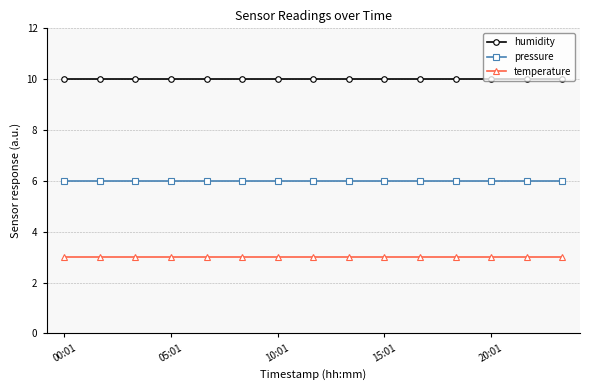

Count the number of data series in this chart.

3